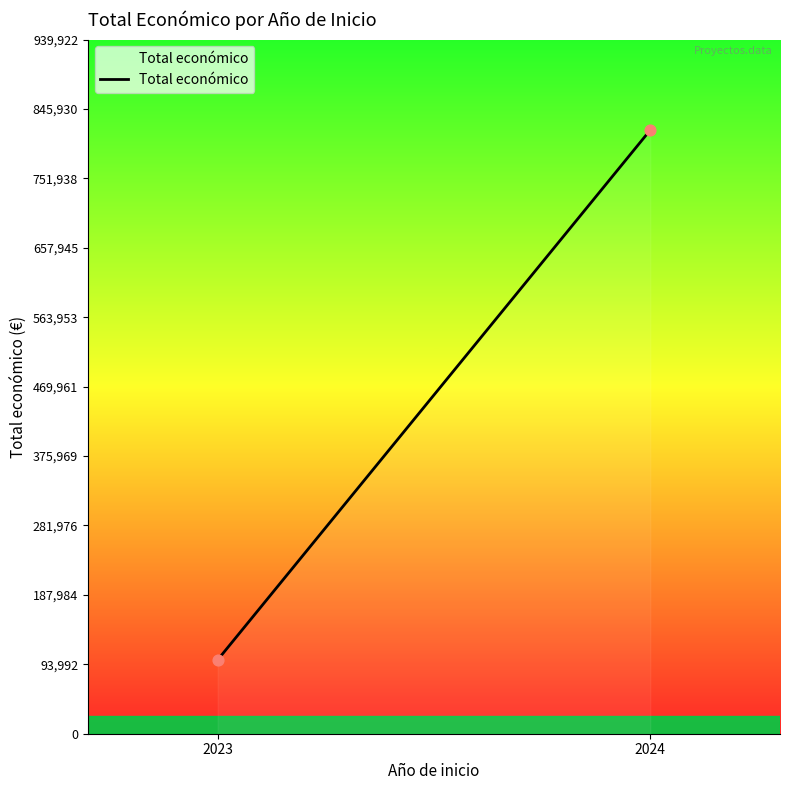

What is the average Y value?

458653